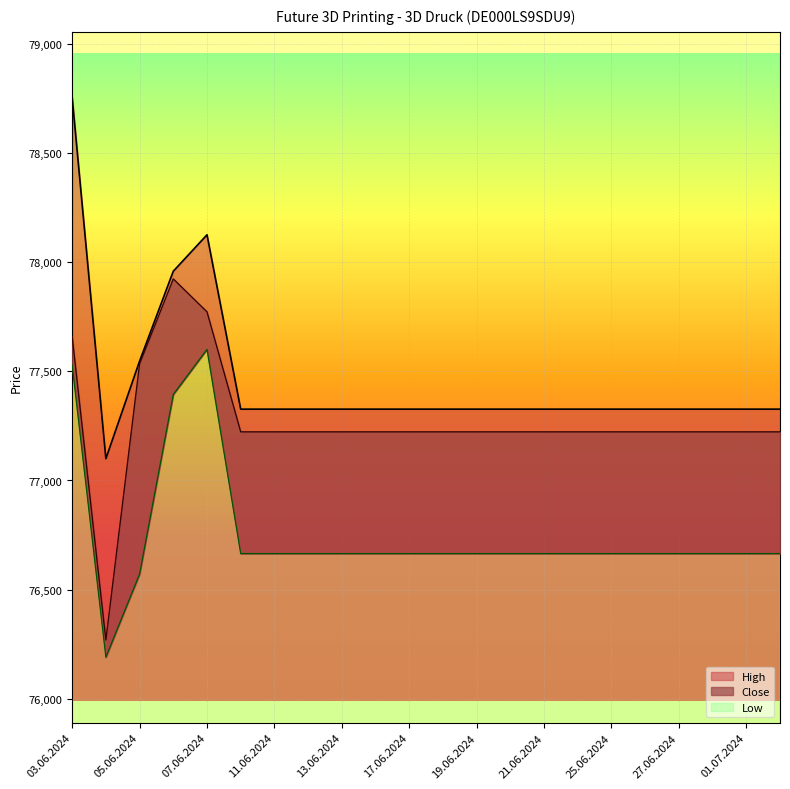

List the labels in order of High value, largest first.

03.06.2024, 07.06.2024, 06.06.2024, 05.06.2024, 10.06.2024, 11.06.2024, 12.06.2024, 13.06.2024, 14.06.2024, 17.06.2024, 18.06.2024, 19.06.2024, 20.06.2024, 21.06.2024, 24.06.2024, 25.06.2024, 26.06.2024, 27.06.2024, 28.06.2024, 01.07.2024, 02.07.2024, 04.06.2024